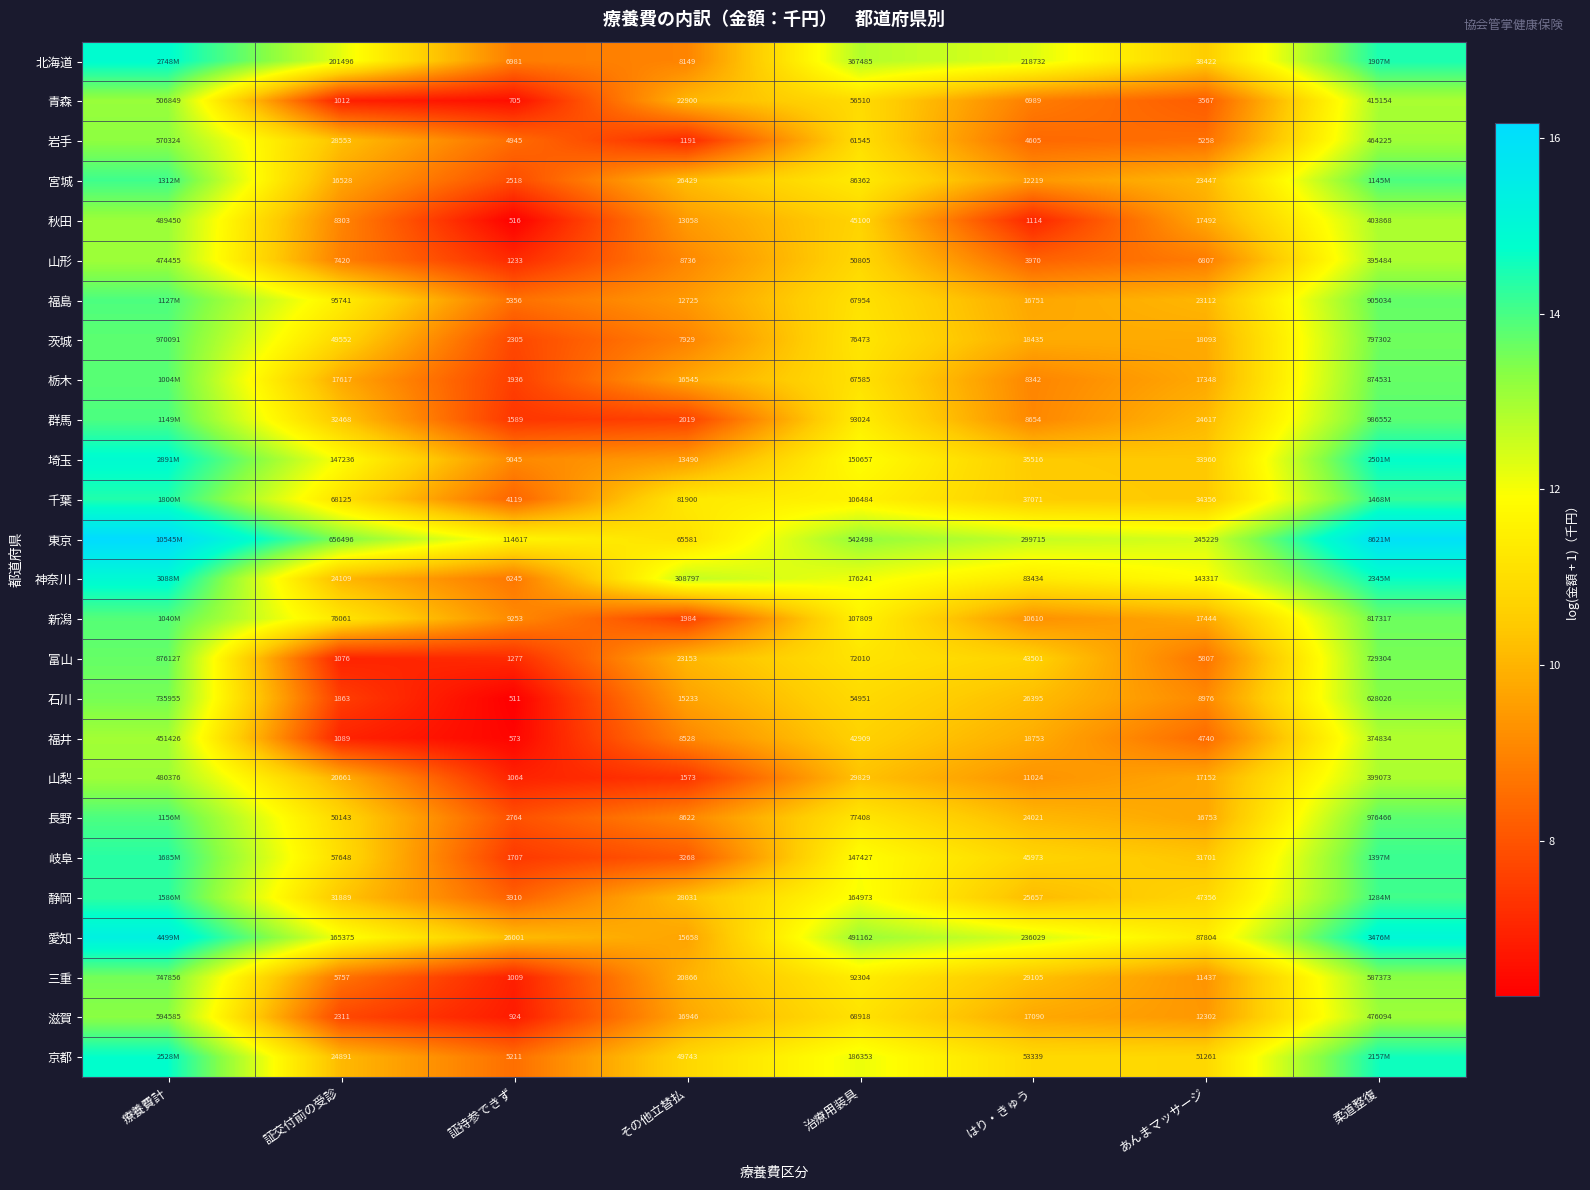

At how many categories does at least one series exceed 7?

8